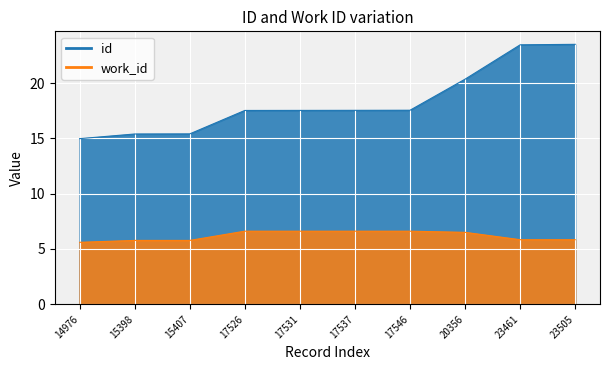

True or false: work_id has more than 0 interior local peaks.

False